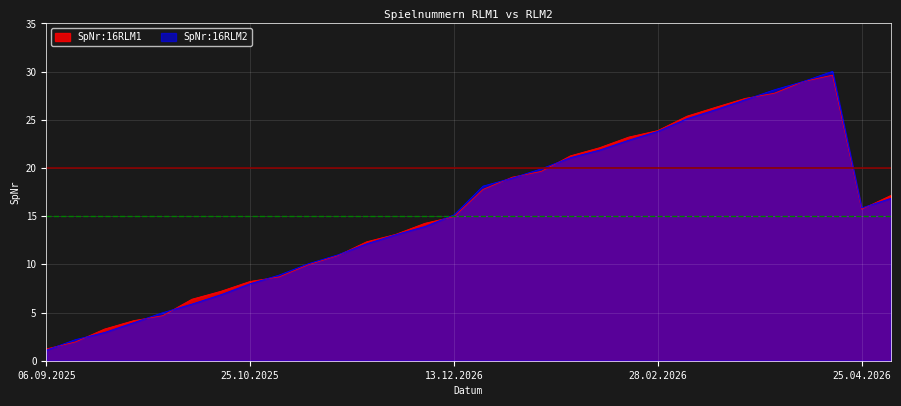

What is the highest value of the SpNr:16RLM2 series?

30.0